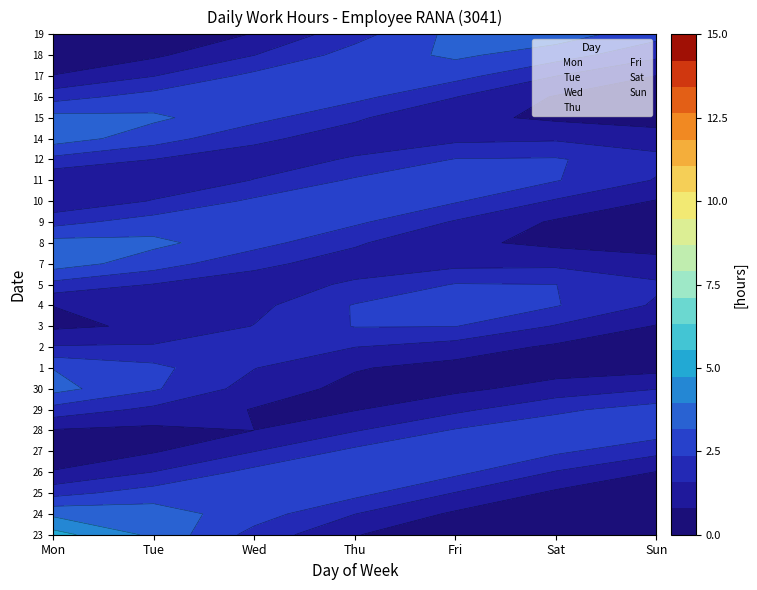

At which category is the sum across all series the highest?

Fri